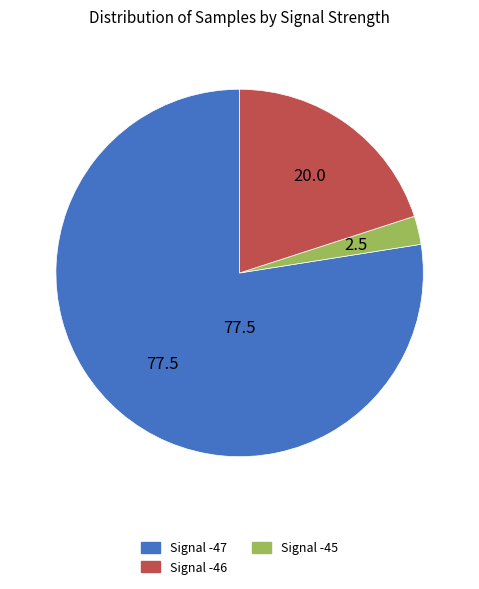

Does any single category account for the majority?

Yes